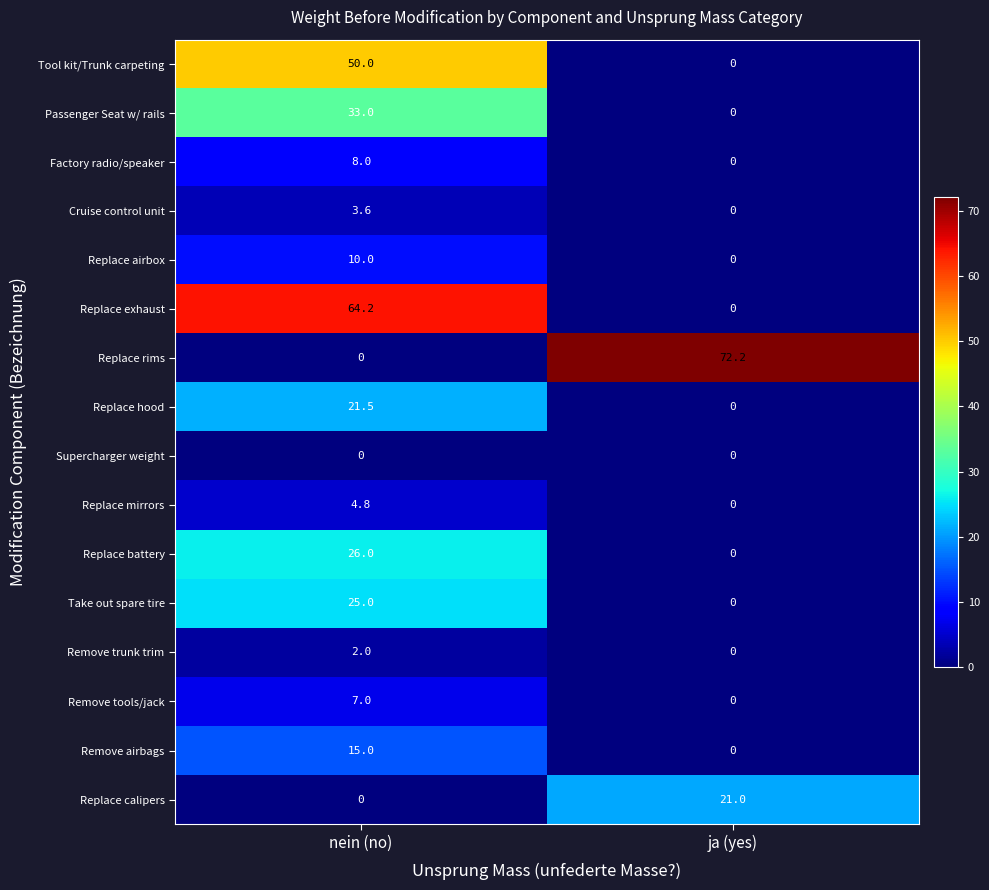

What is the sum of the Take out spare tire values at nein (no) and ja (yes)?

25.0